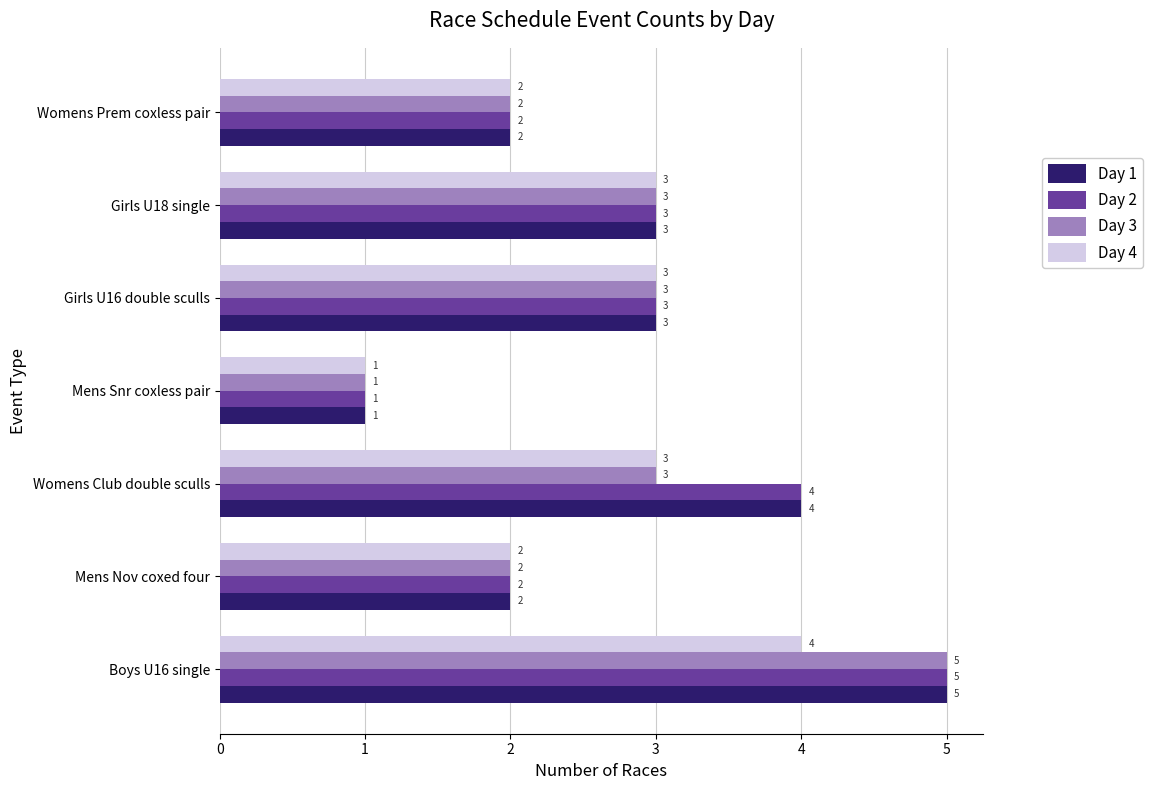

Count the Day 3 values in the range 2 to 3.

5